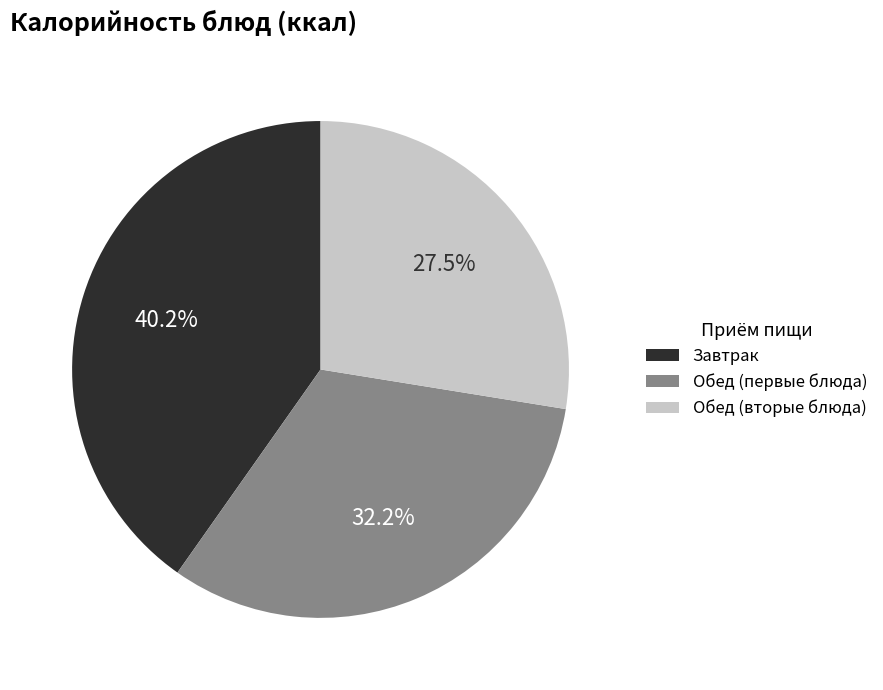

Is there a majority slice in this chart?

No